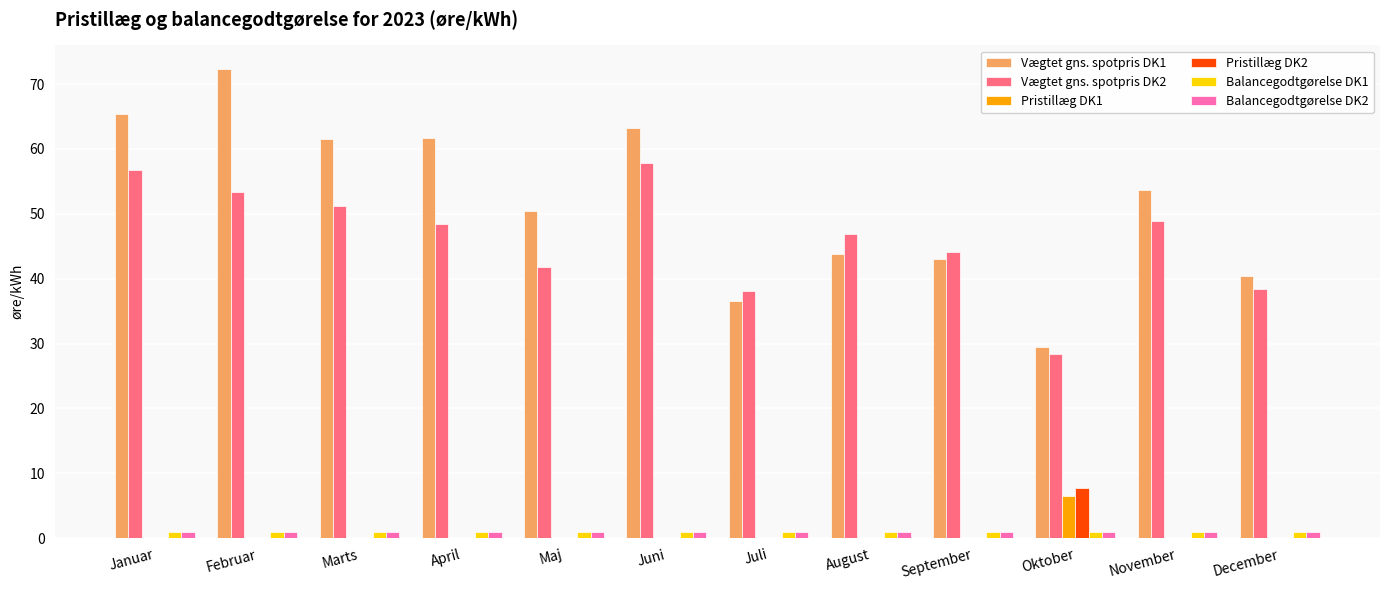

How many groups of bars are there?

12